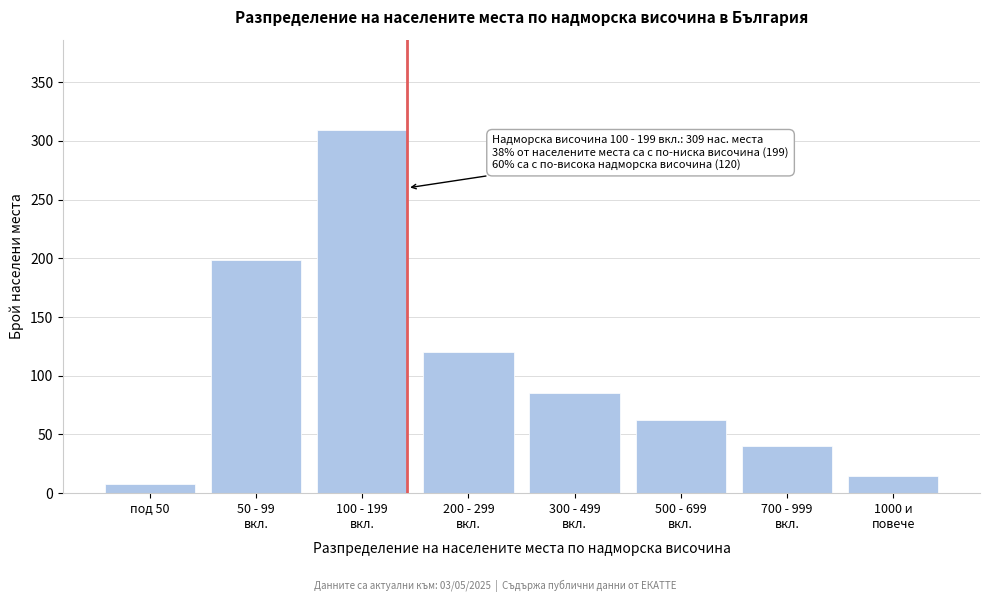

What is the value of the 4th bar from the left?

120